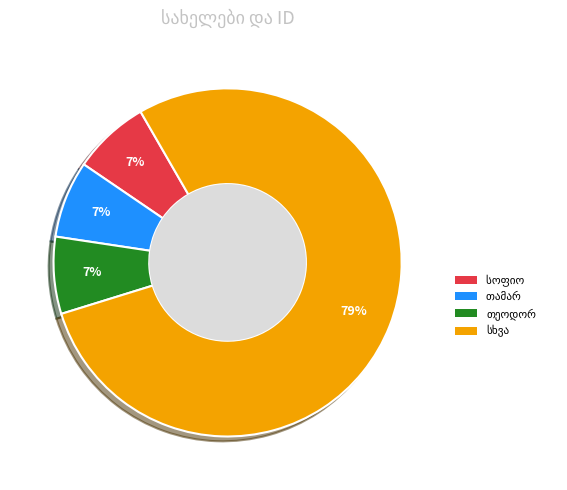

Is there any slice that represents more than half of the pie?

Yes